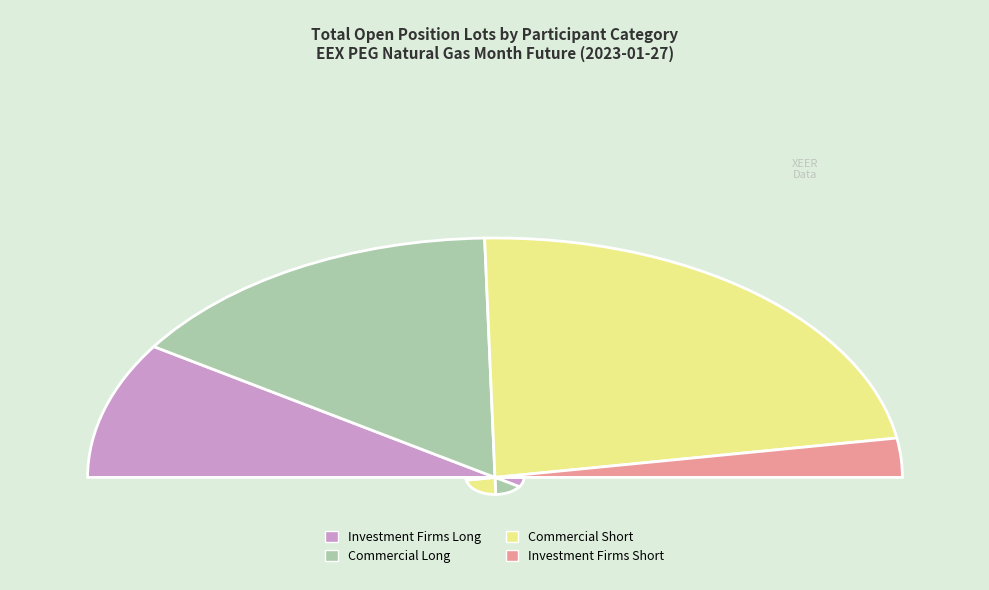

What is the change in value from Investment Firms or credit institutions (Long) to Commercial Undertakings (Short)?

+355587